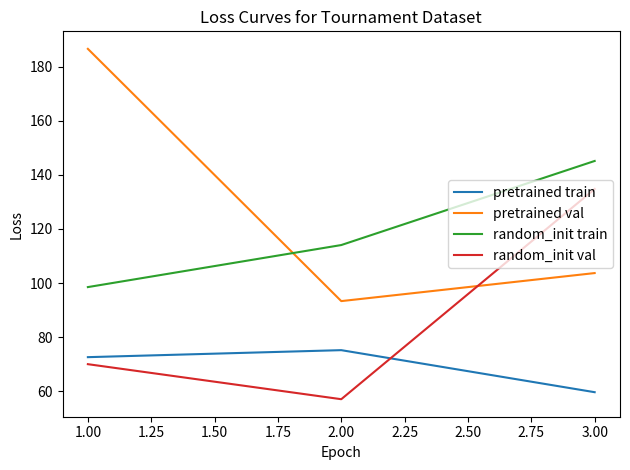

The value of pretrained val at 3.00 is 103.7. True or false?

True